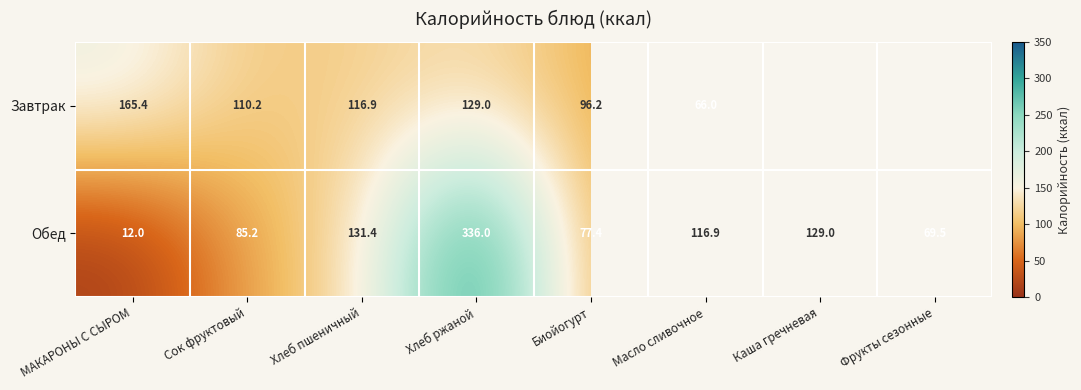

Between Фрукты сезонные and МАКАРОНЫ С СЫРОМ, which is larger?

МАКАРОНЫ С СЫРОМ